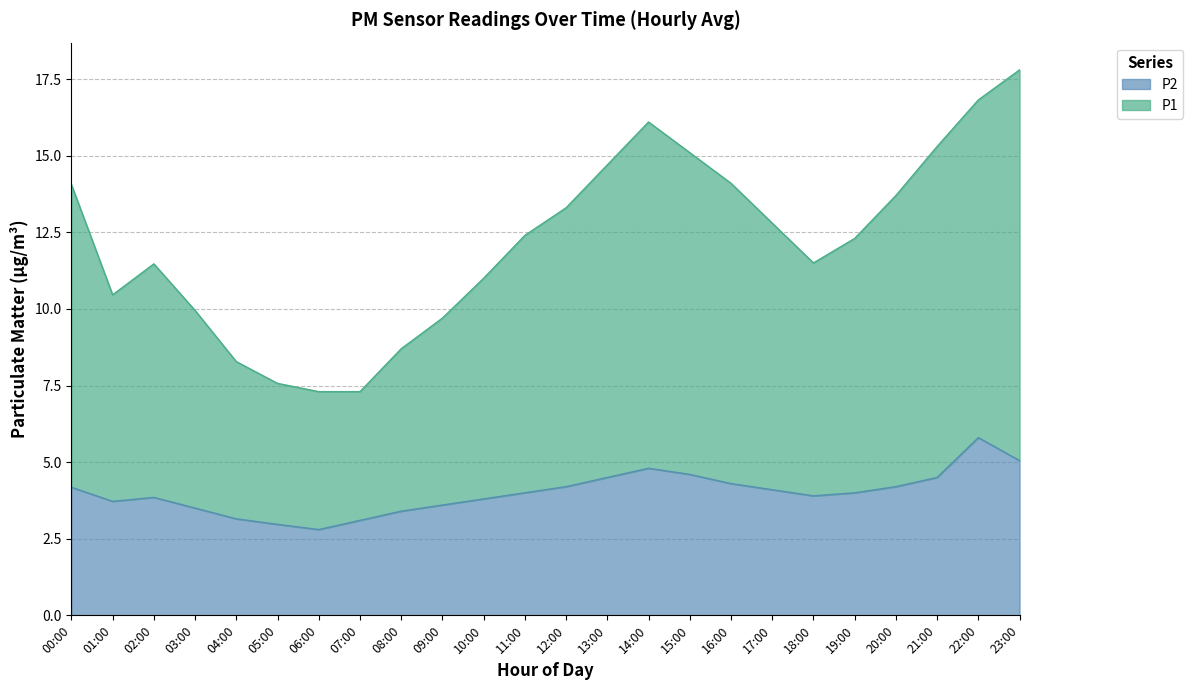

What is the sum of the P2 values at 01:00 and 11:00?

7.7